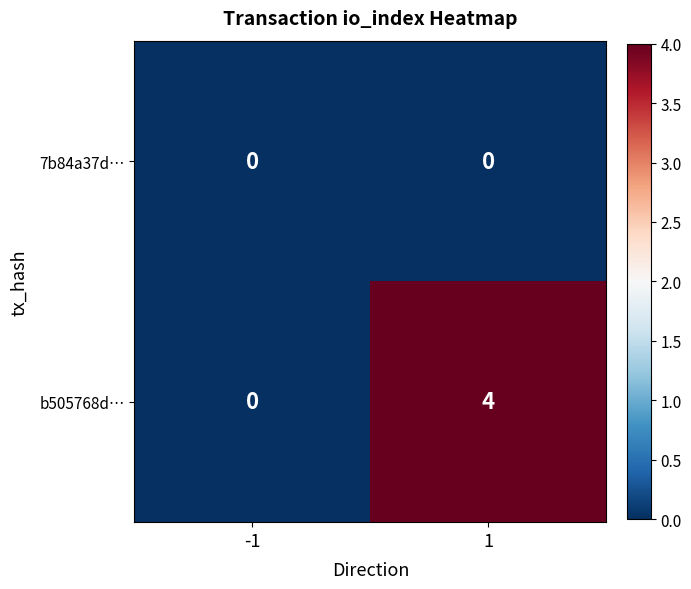

List the series in order of their peak value, highest first.

b505768d…, 7b84a37d…